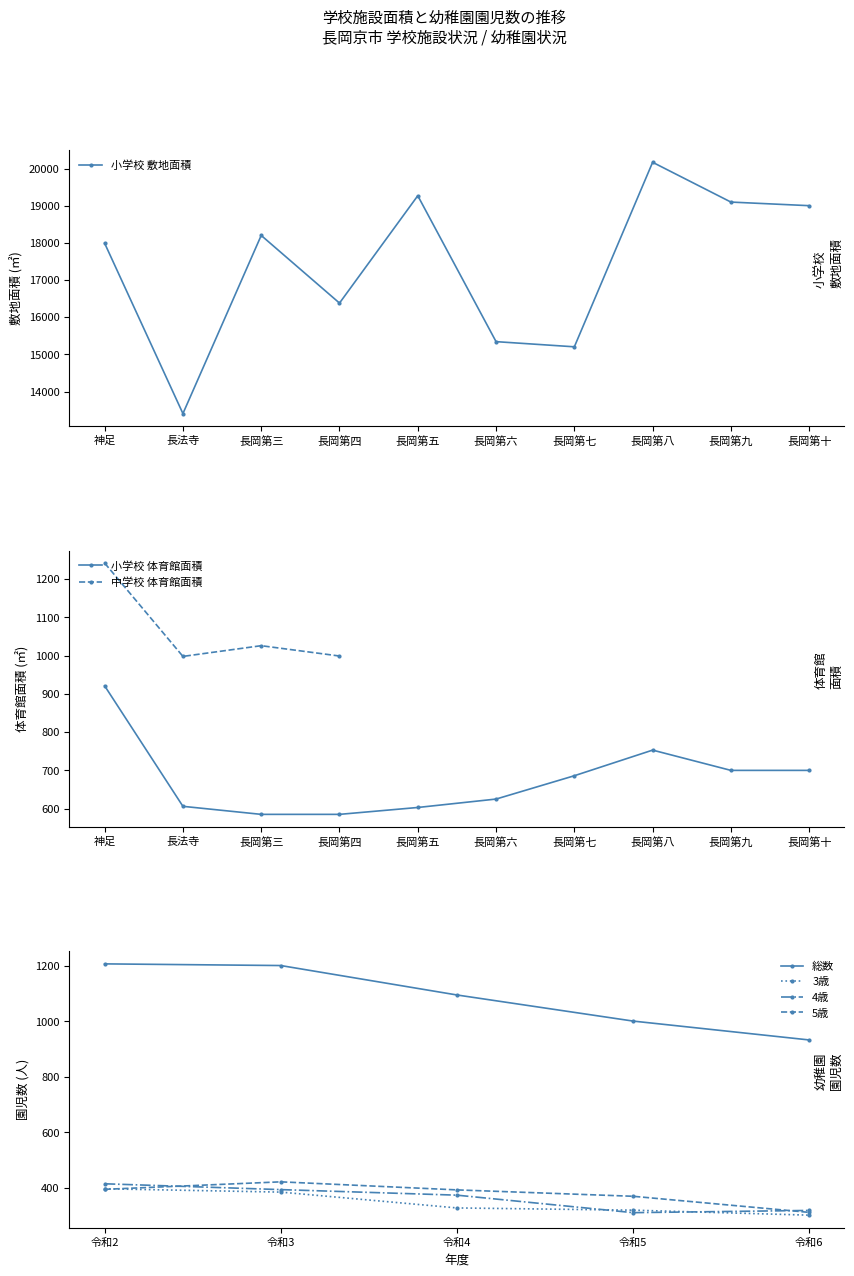

What is the change in value from 長岡第七 to 長岡第十?

+3799